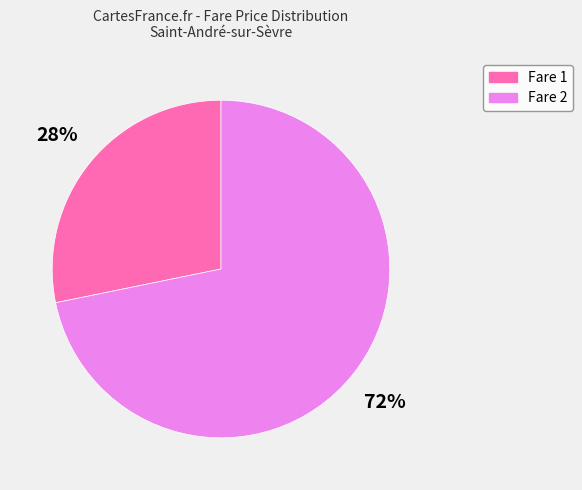

To the nearest percent, what is the average slice percentage?

50%